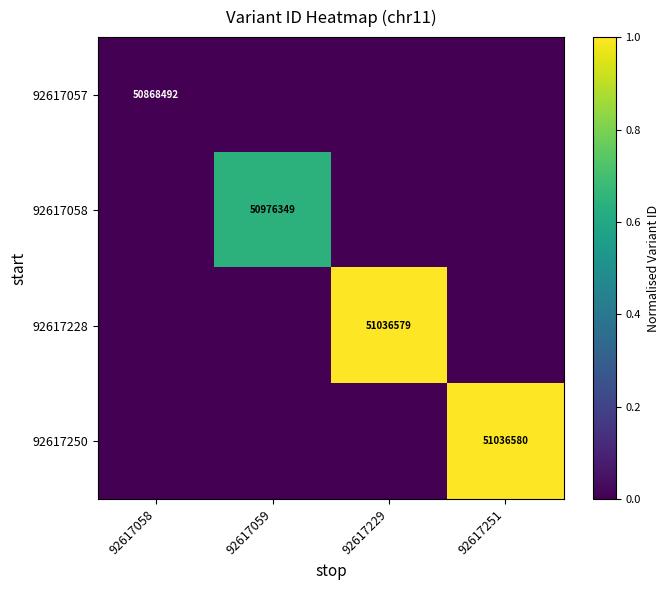

Is it true that 92617228 equals 0.0 at 92617251?

True